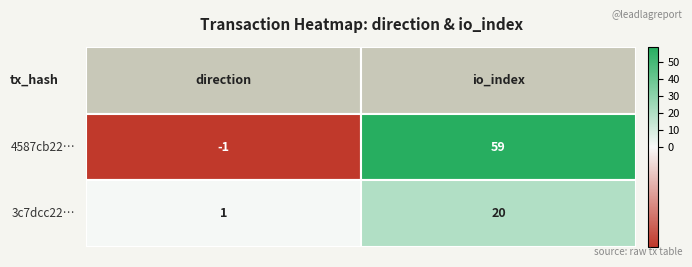

What is the smallest value displayed?

-1